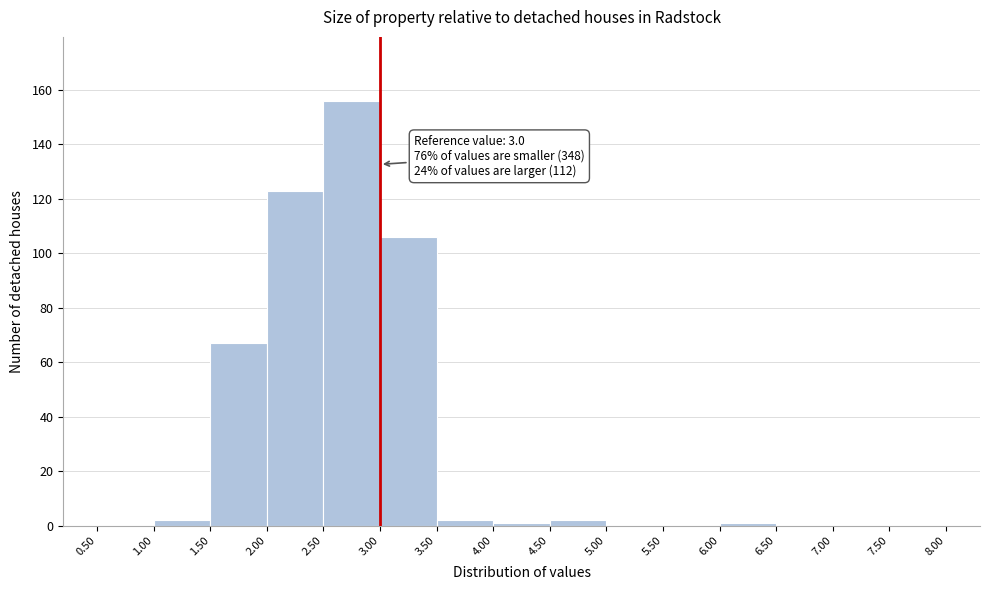

Which range on the x-axis has the tallest bar?

2.50 to 3.00